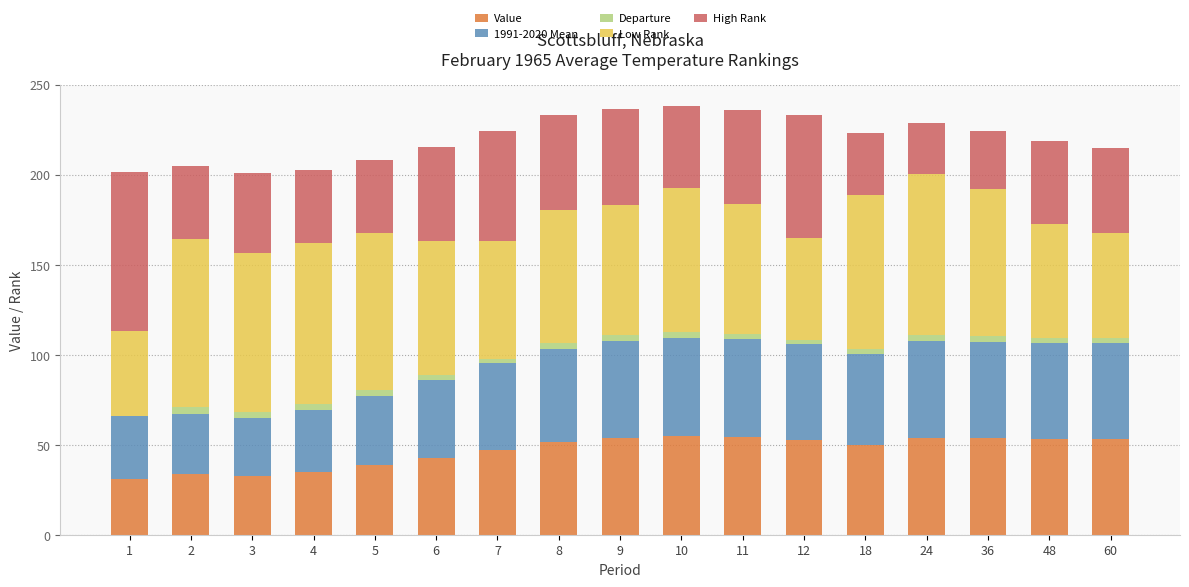

The value of Value at 36 is 53.6. True or false?

True